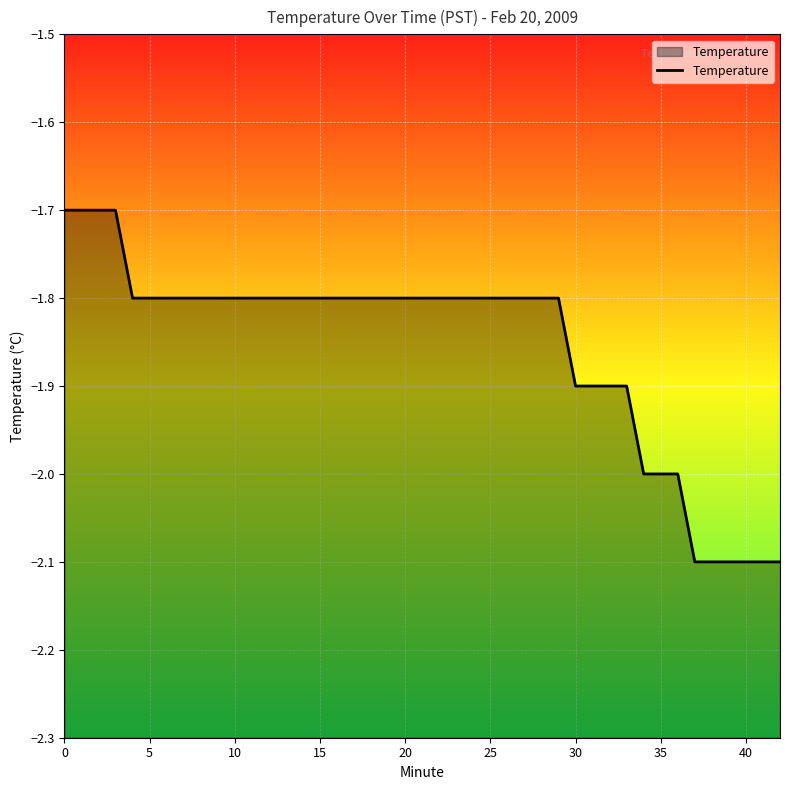

What is the smallest value displayed?

-2.1